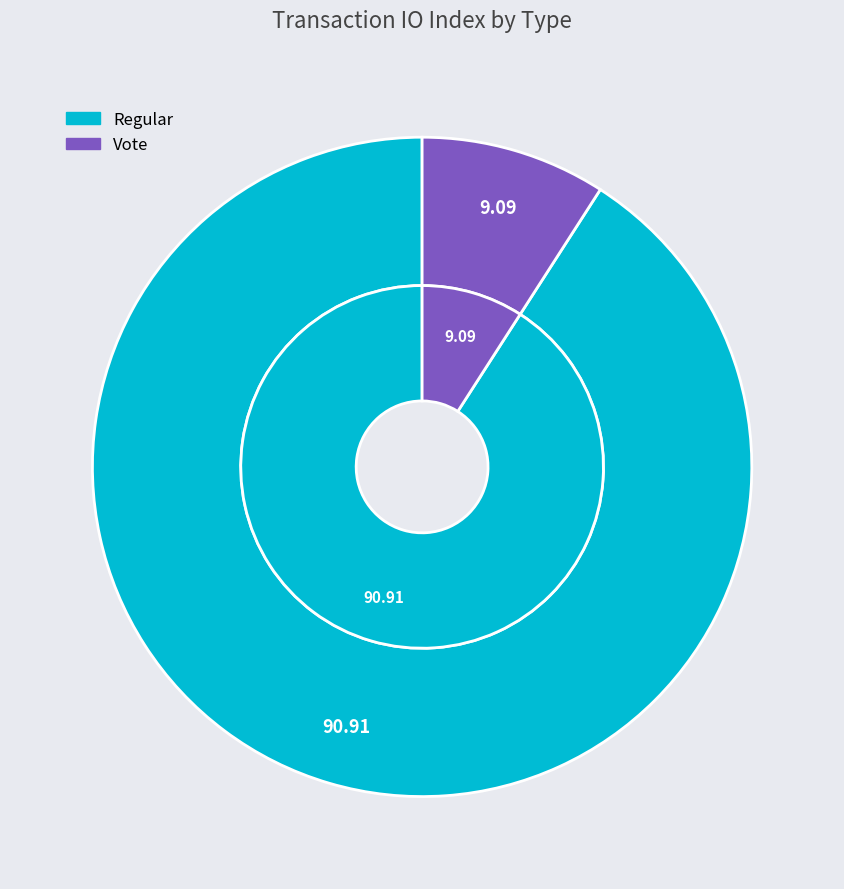

Which slice is the smallest?

Vote (io_index=3)